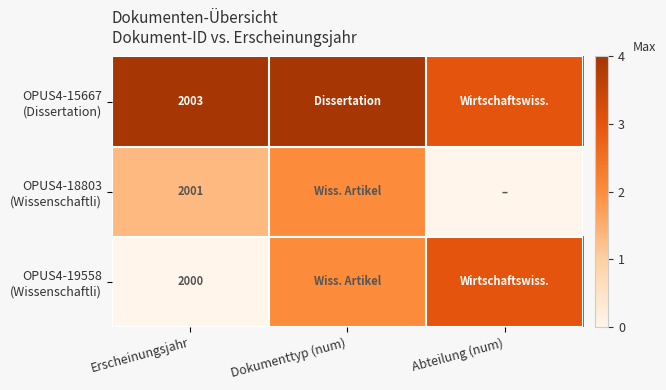

What is the maximum value shown in the chart?

4.0